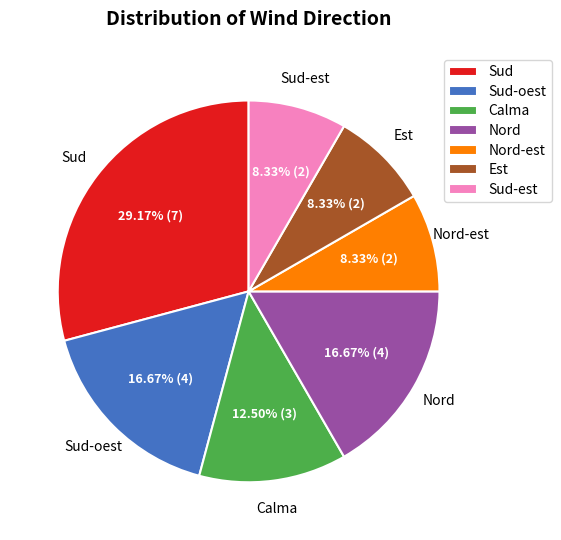

Combined, do Sud-est and Calma account for over 50%?

No